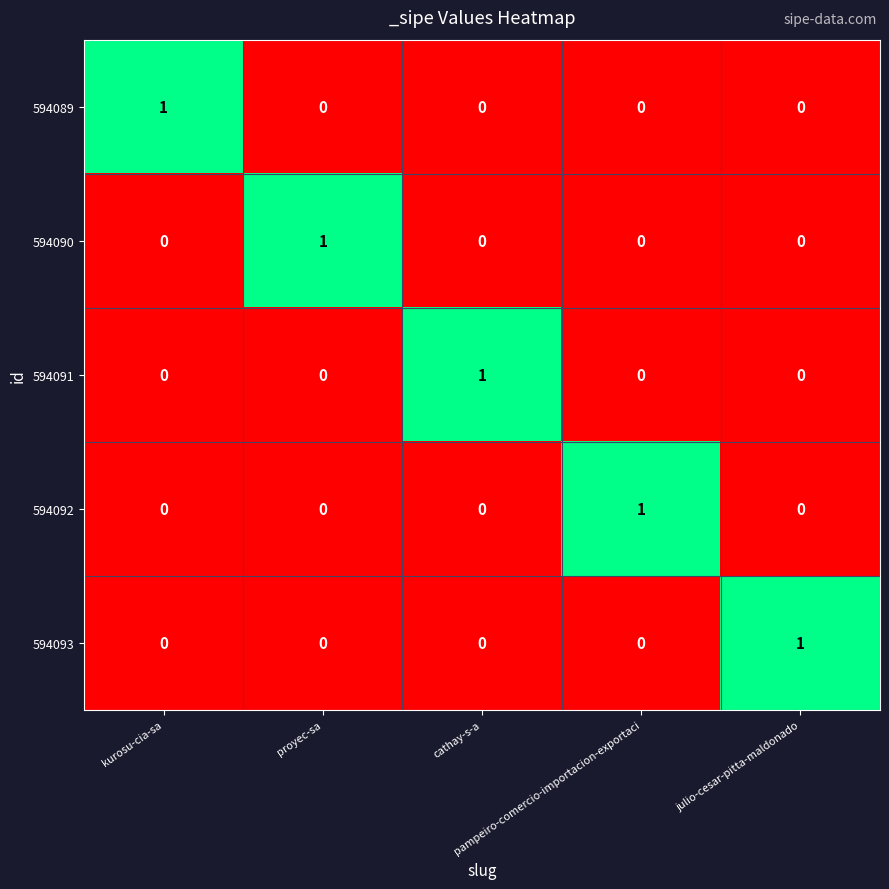

At how many categories does at least one series exceed 0?

5